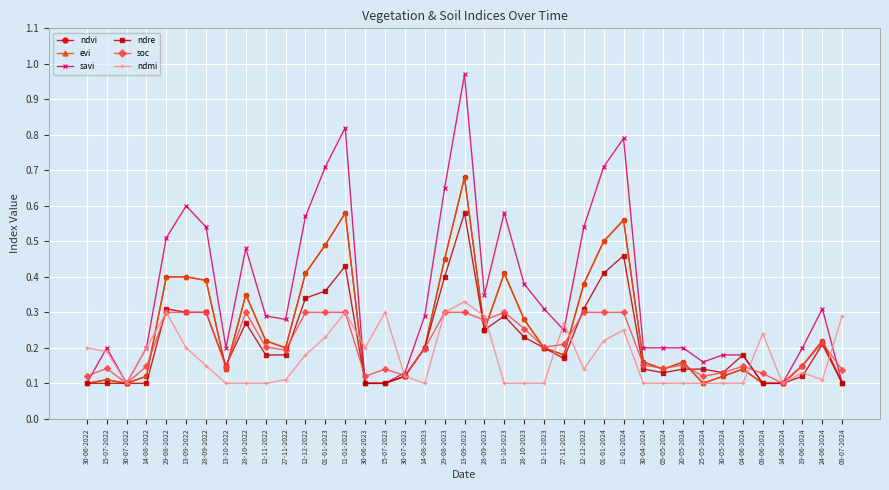

Does the chart have visible grid lines?

Yes